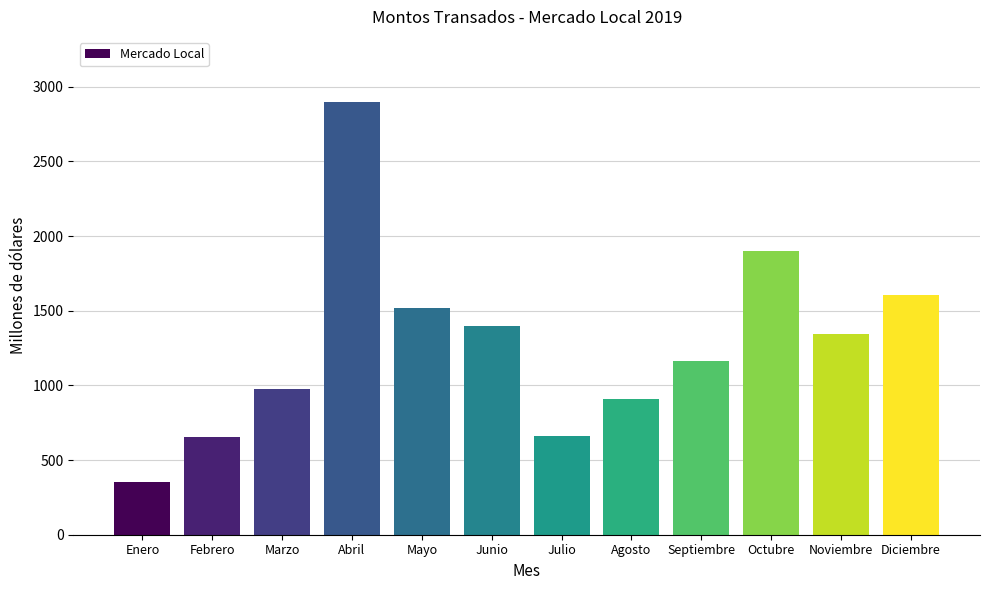

Is it true that the value at Abril is 1301.4?

False